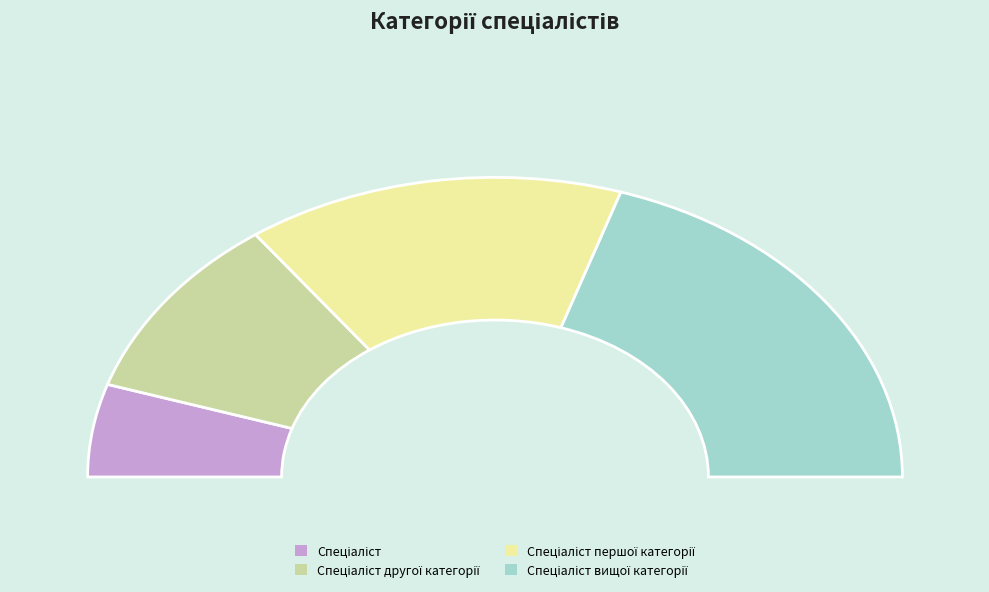

What is the largest slice in the pie chart?

Спеціаліст вищої категорії